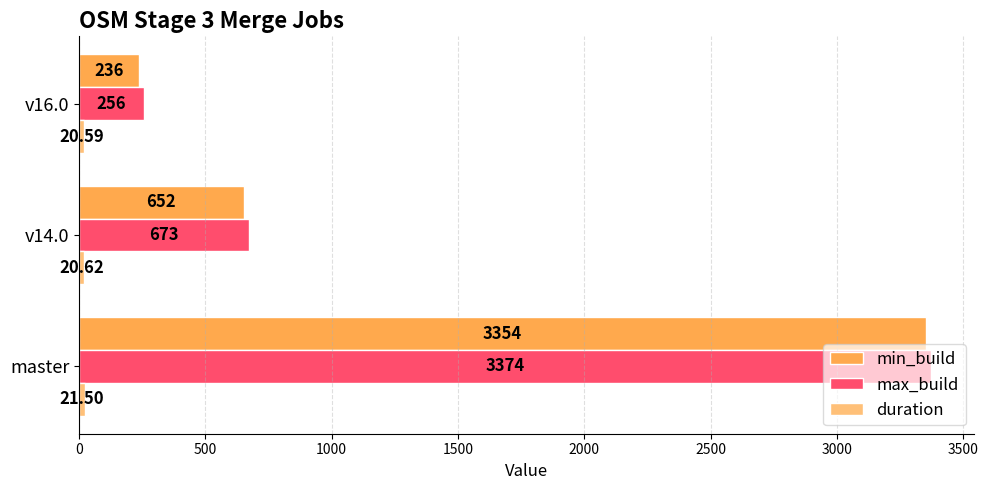

What is the difference between the max_build values at v16.0 and master?

3118.0